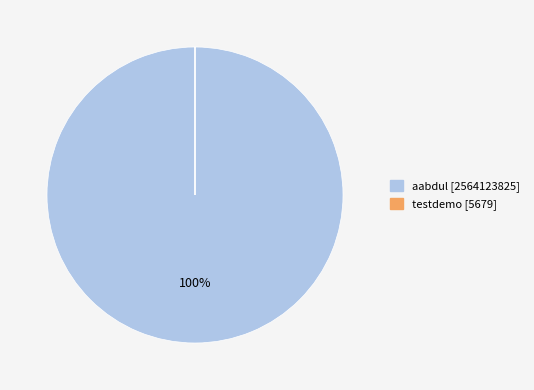

Which slice is the largest?

aabdul [2564123825]